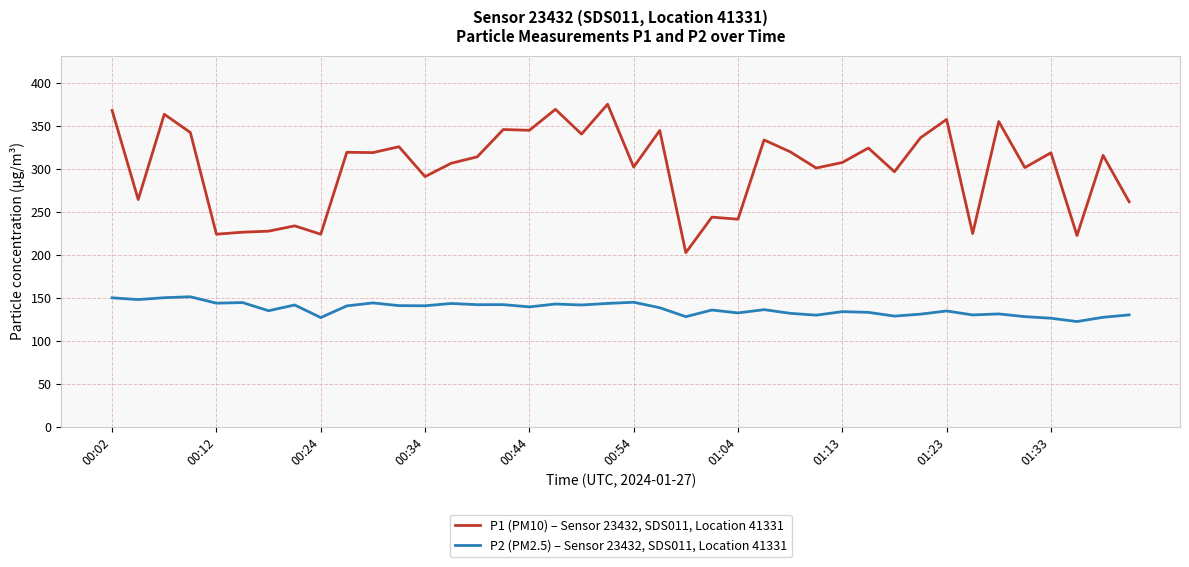

What is the smallest value displayed?

122.4